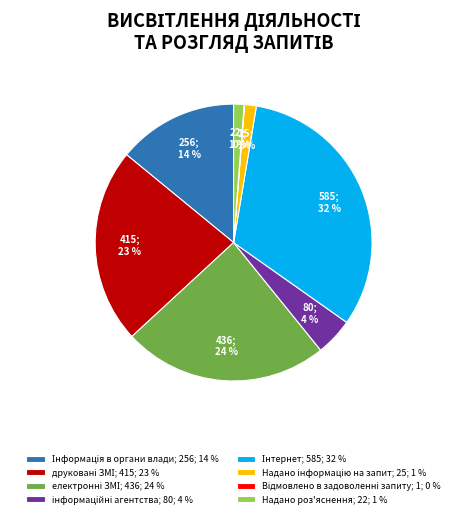

Is it true that Надано роз'яснення; 22; 1 % is 1% of the pie?

True